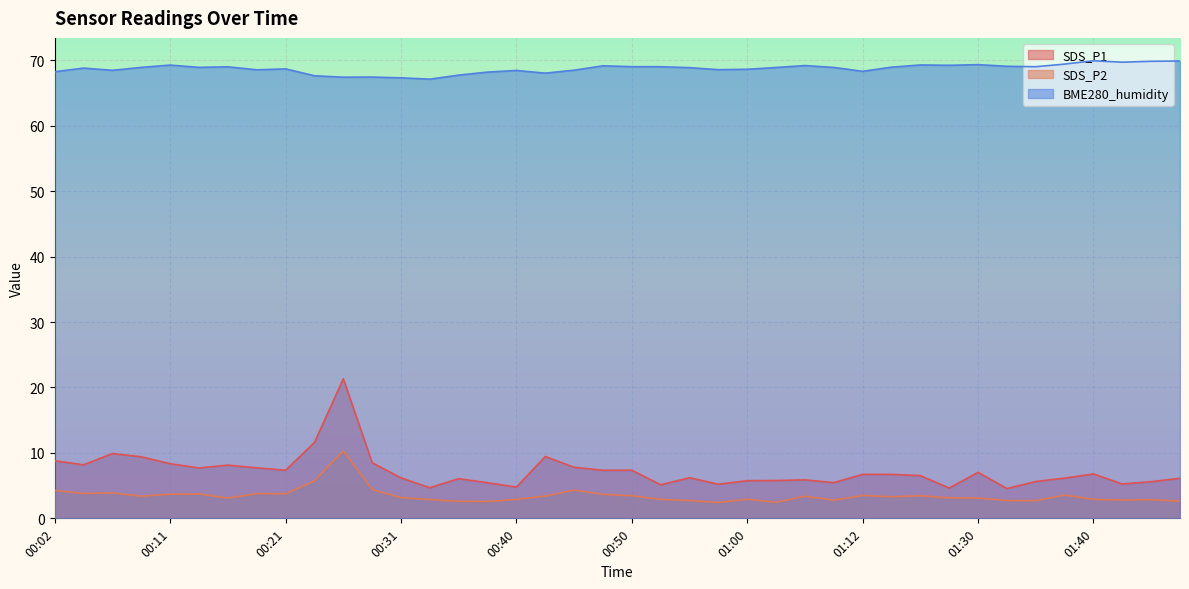

List the series in order of their peak value, highest first.

BME280_humidity, SDS_P1, SDS_P2